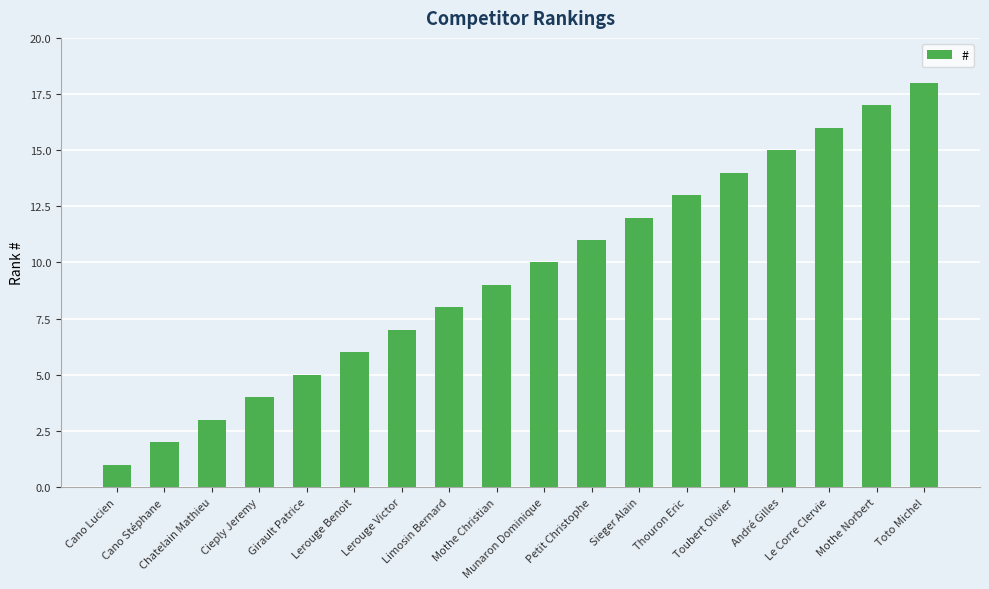

What is the change in value from Cano Stéphane to Cieply Jeremy?

+2